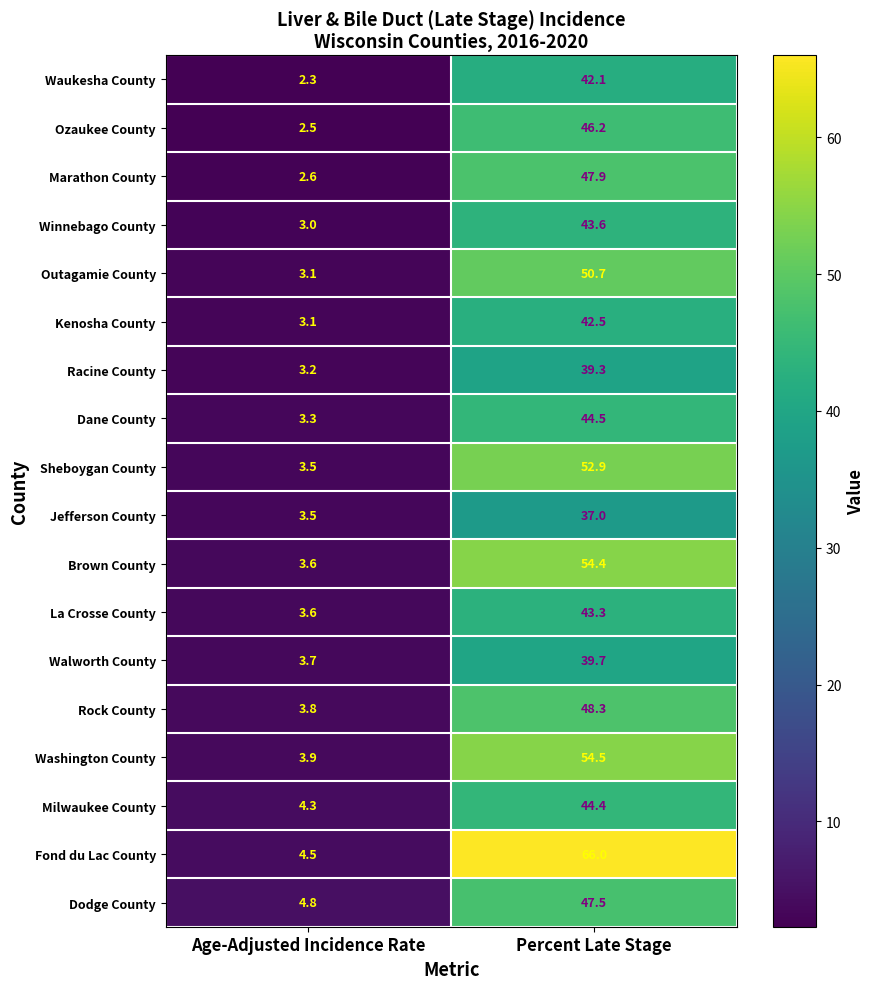

Which series has the largest total across all categories?

Fond du Lac County